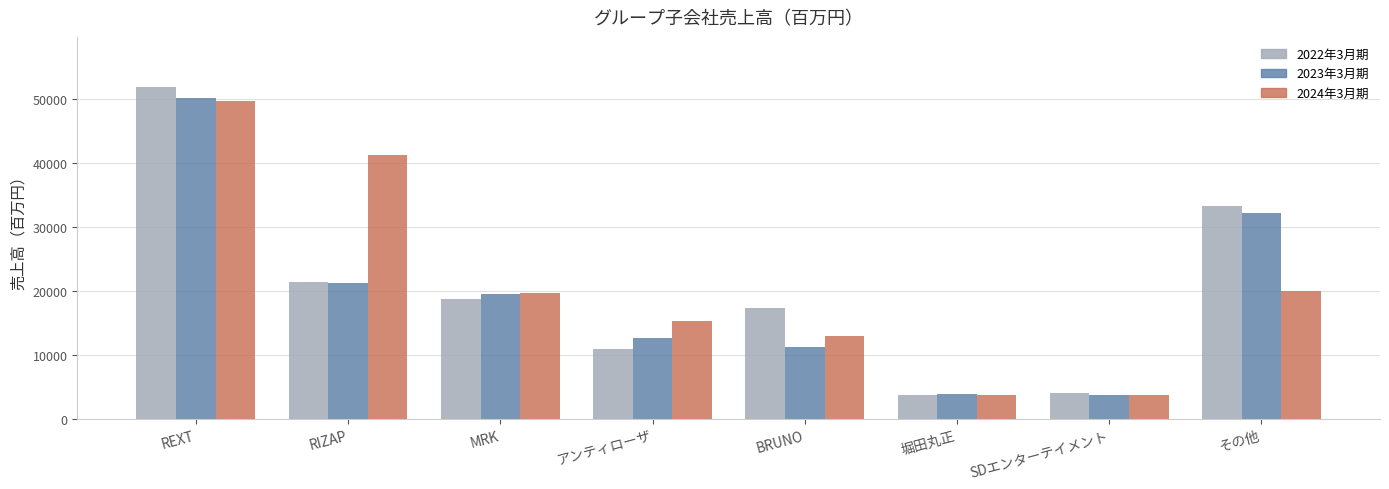

What is the minimum value for 2023年3月期?

3774